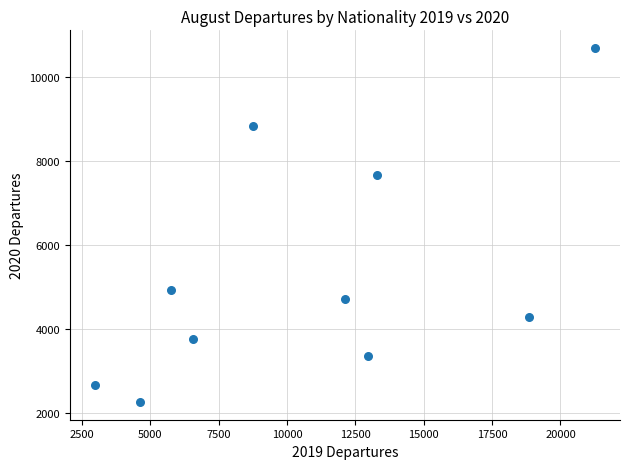

What Y value in the scatter plot is closest to 6474?

7677